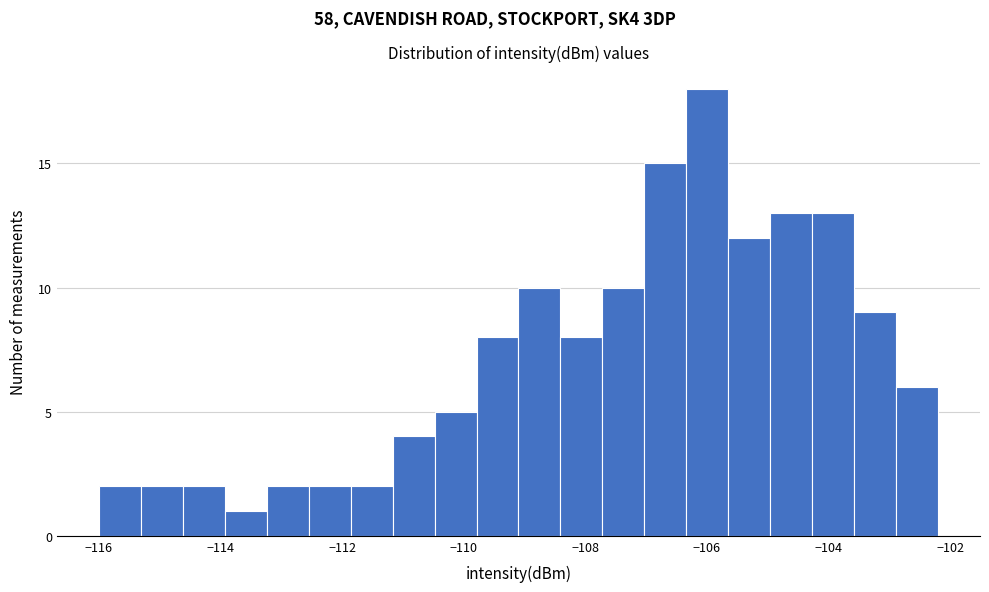

Read against the x-axis, roughly where is the centre of the tallest bar?

-106.0